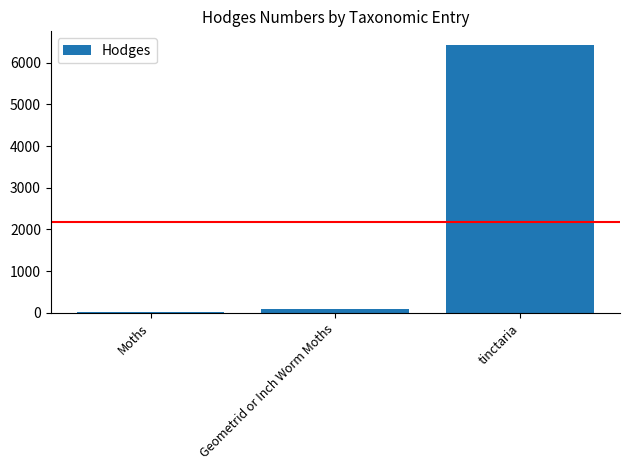

What is the difference between the second highest and minimum values?

62.3